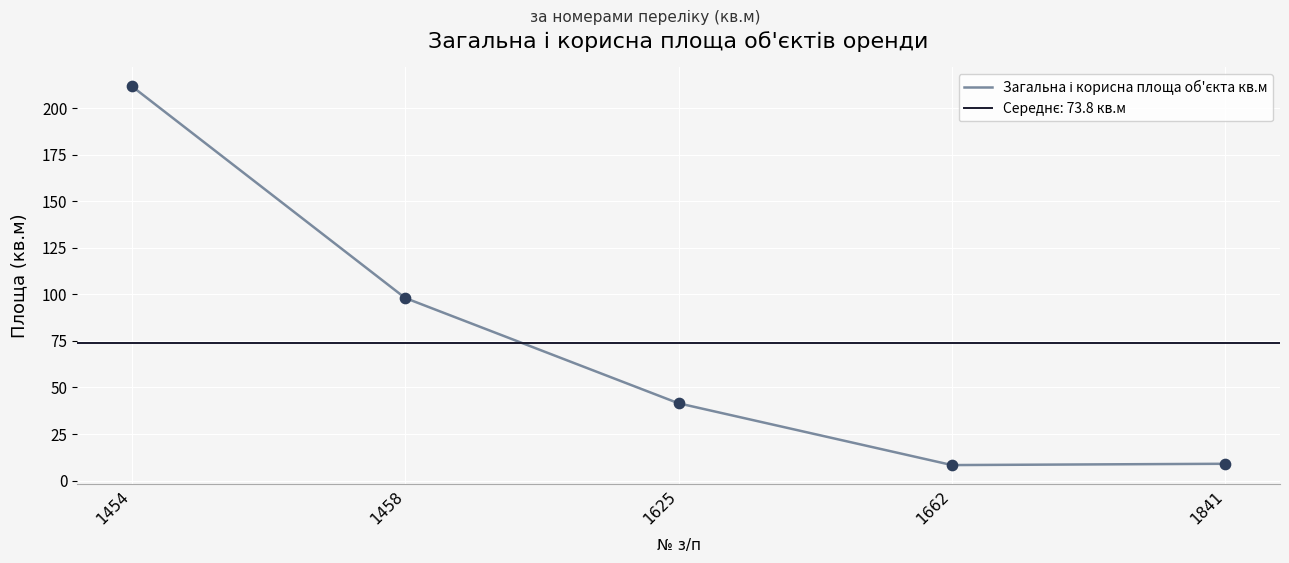

Between 1458 and 1625, which is larger?

1458